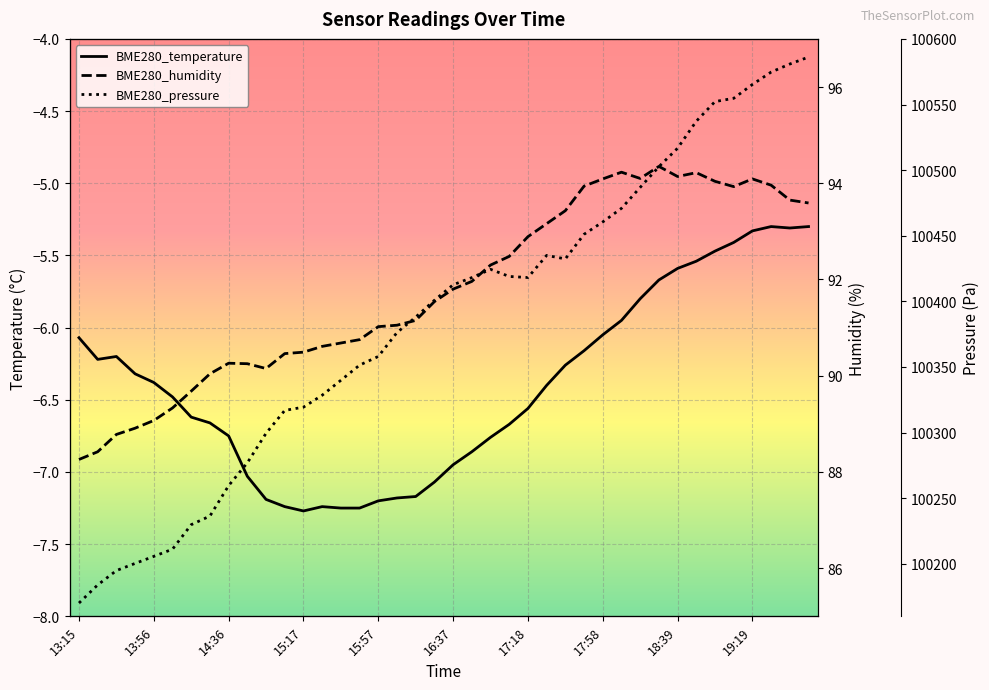

At which label does BME280_temperature first exceed -6?

18:08